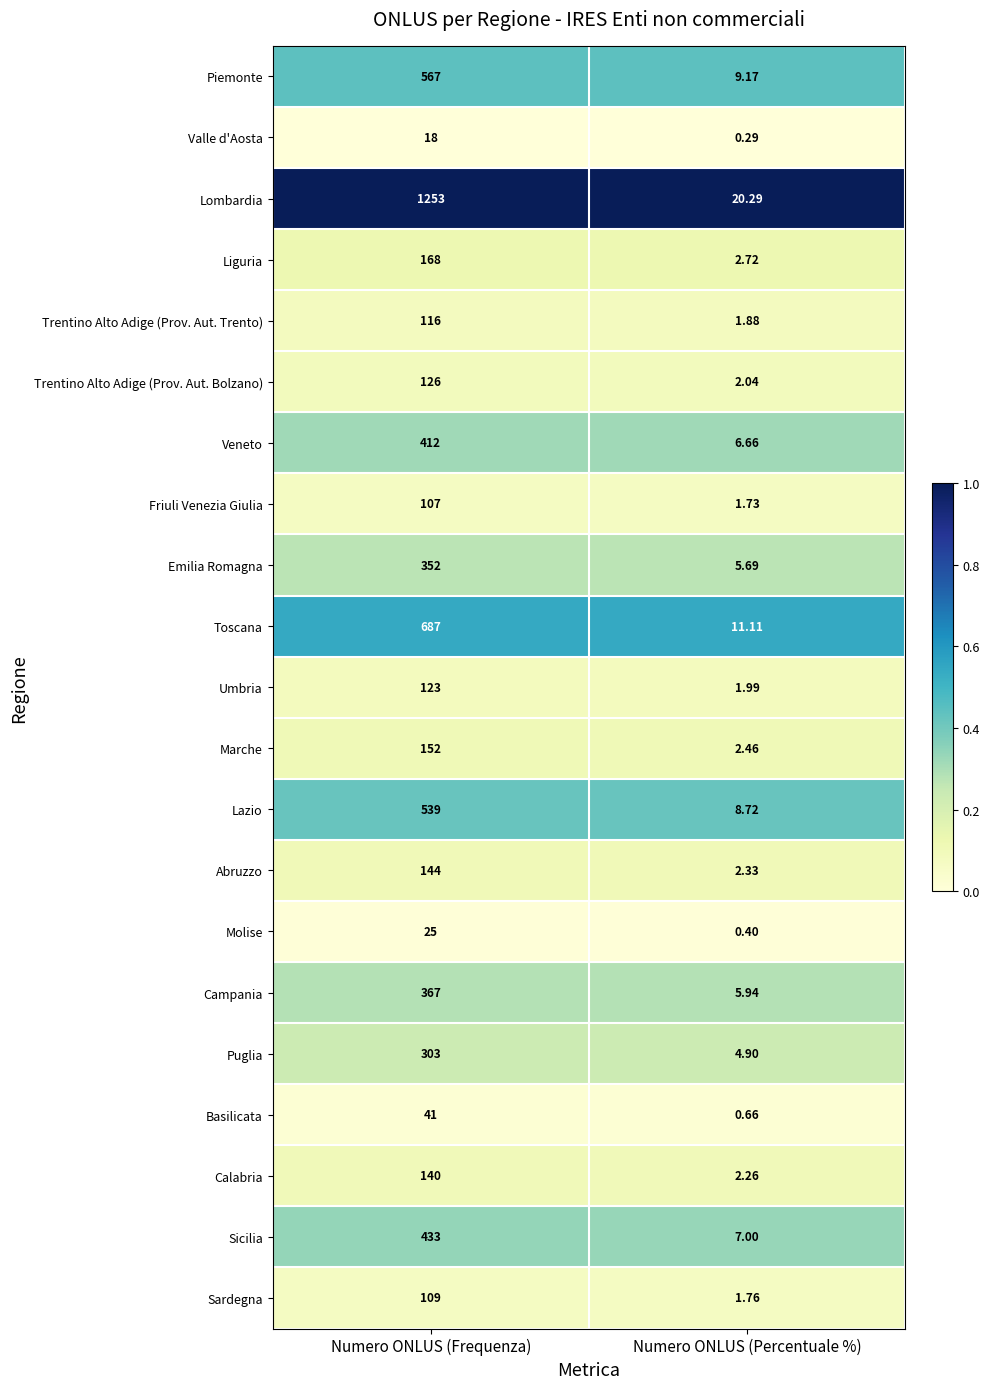

Where is Trentino Alto Adige (Prov. Aut. Bolzano) nearest to the value 64?

Numero ONLUS (Percentuale %)